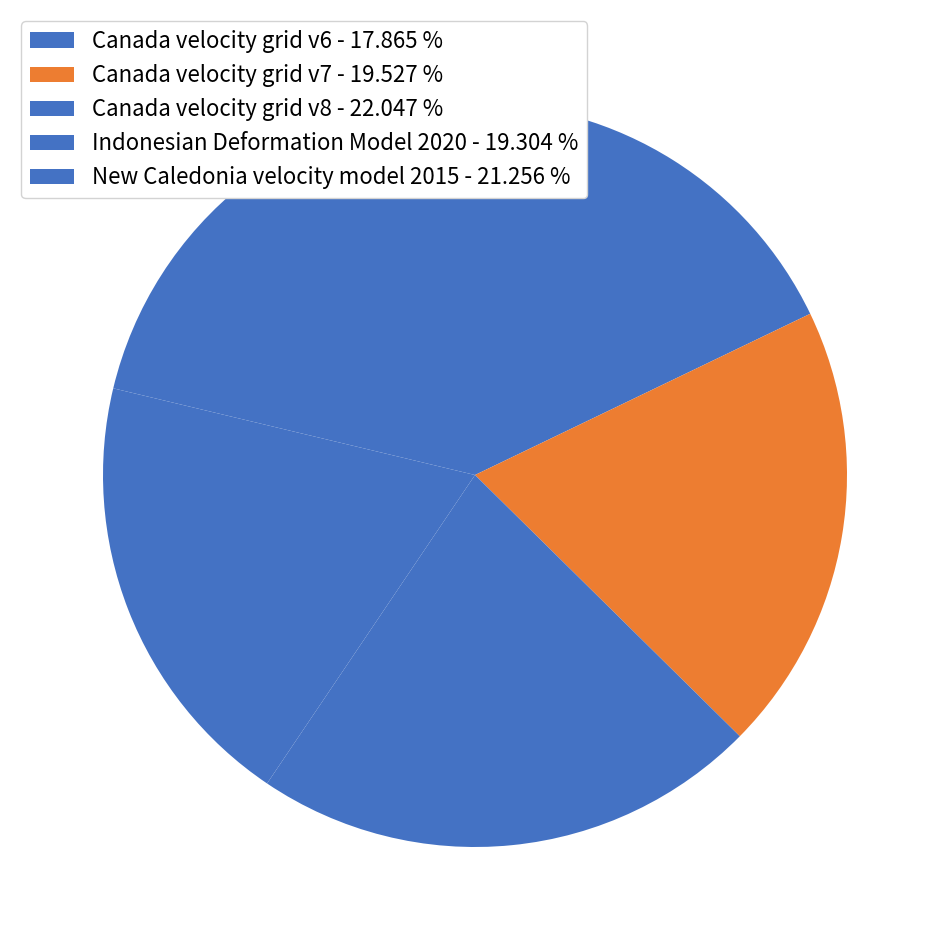

Rank the categories by value from lowest to highest.

Canada velocity grid v6, Indonesian Deformation Model 2020, Canada velocity grid v7, New Caledonia velocity model 2015, Canada velocity grid v8